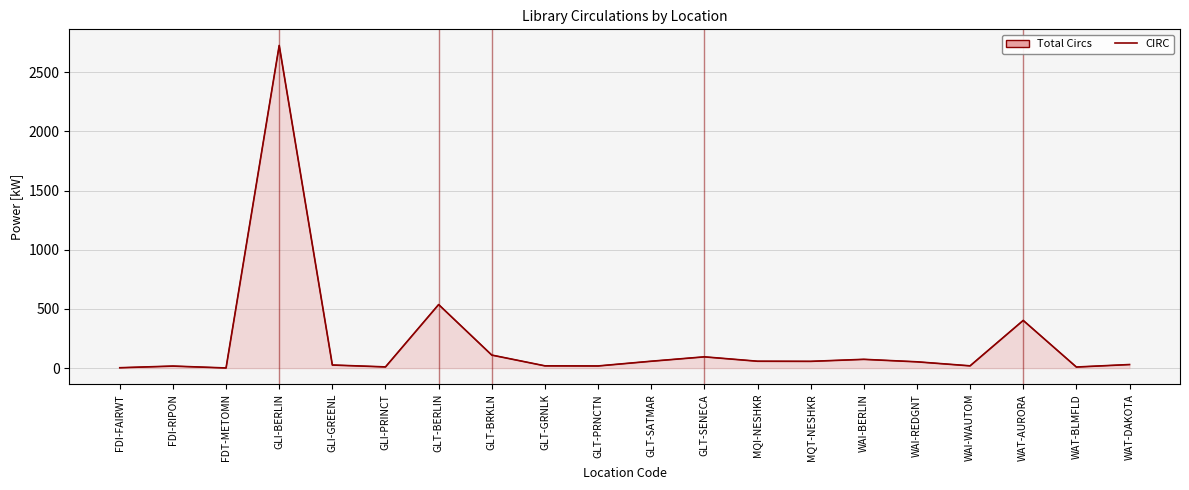

What are all the series names shown in the legend?

Total Circs, CIRC